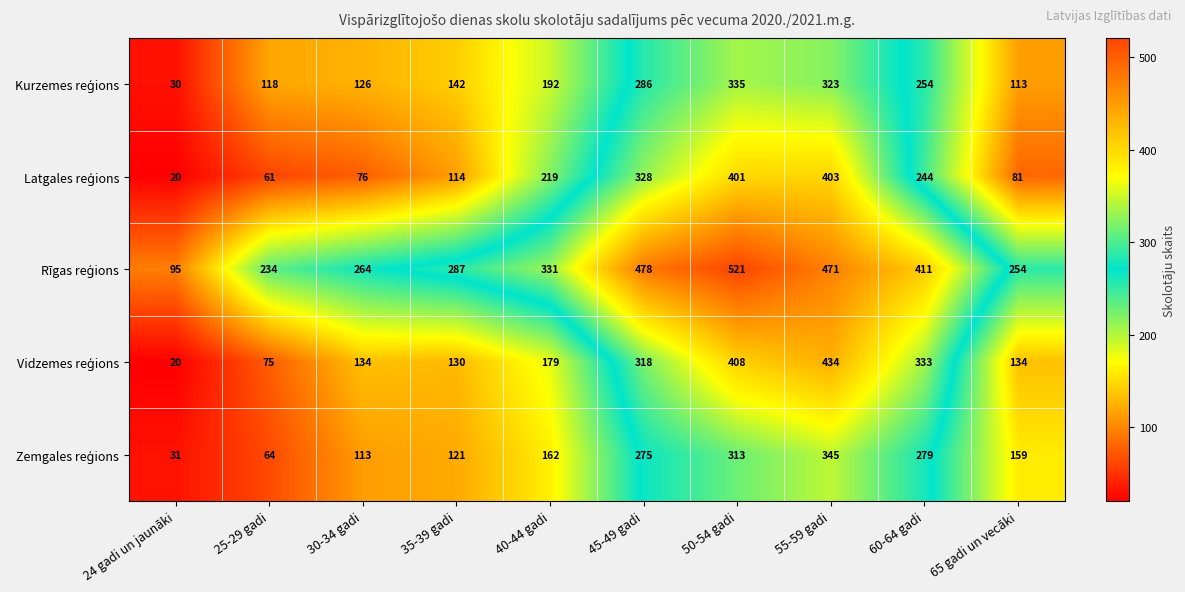

At which category is the sum across all series the highest?

50-54 gadi